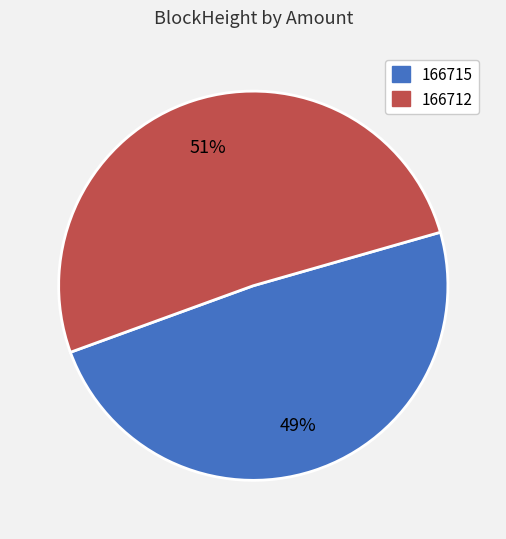

What is the ratio of the value at 166712 to the value at 166715?

1.0